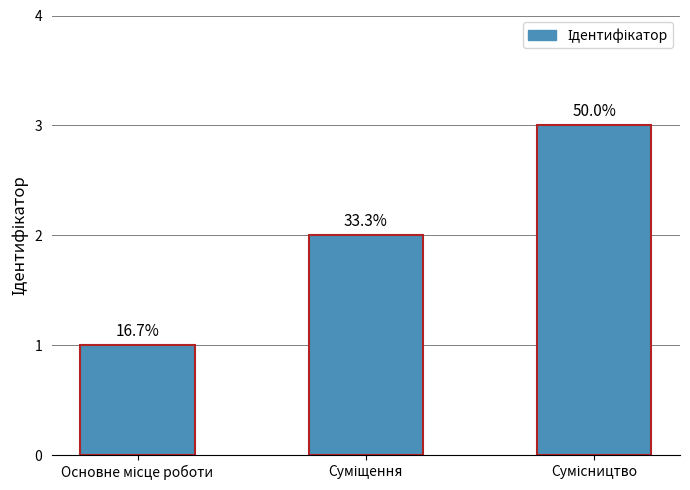

The chart shows a value of 5 at Сумісництво. True or false?

False